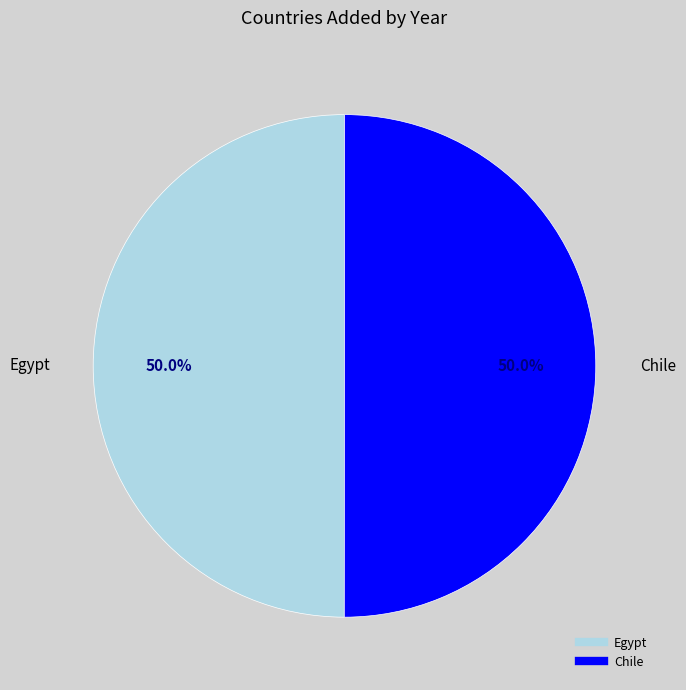

To the nearest percent, what percentage of the pie is Chile?

50%